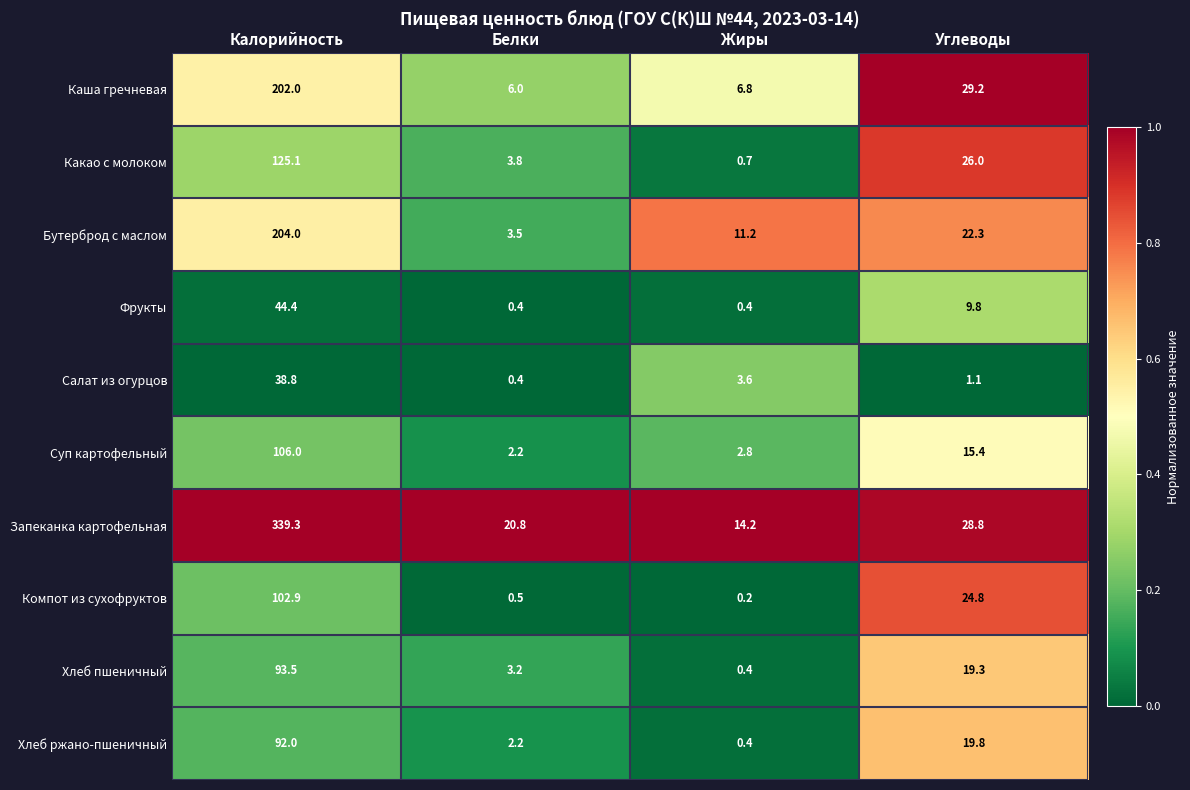

Between Калорийность and Жиры, which series saw the biggest shift?

Запеканка картофельная